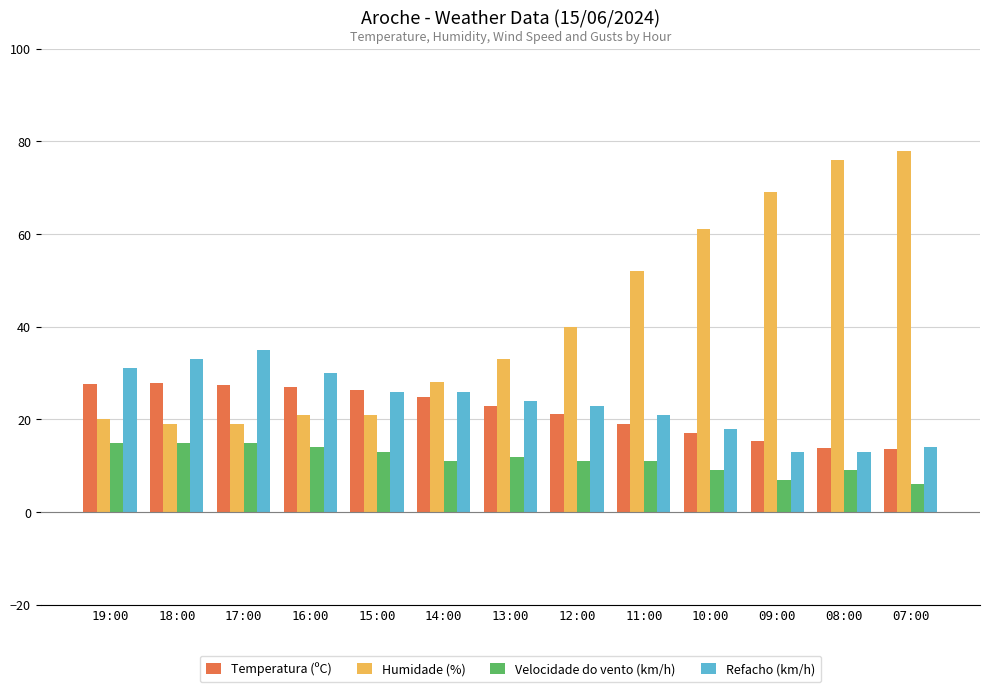

What is the label of the 3rd bar from the left?

17:00